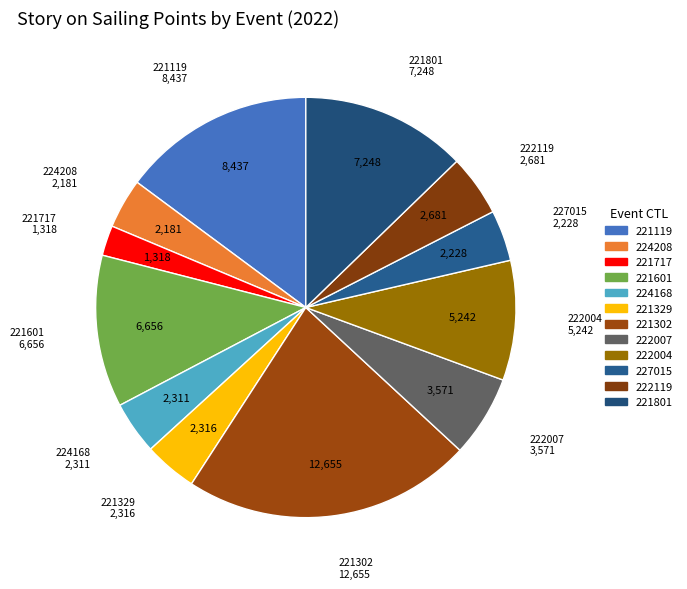

Count the number of slices in the pie.

12